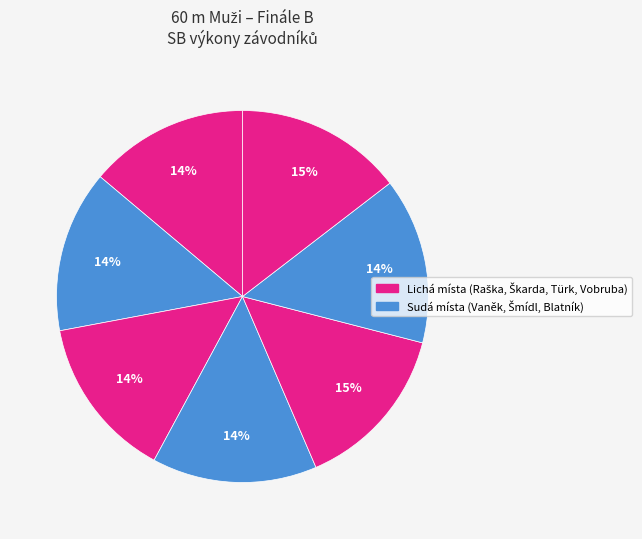

How many slices are in this pie chart?

7